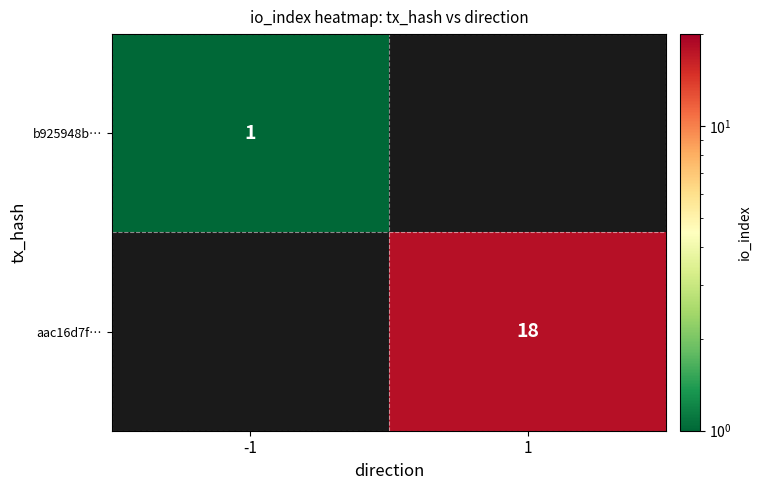

The aac16d7f… series shows 18 at 1. True or false?

True